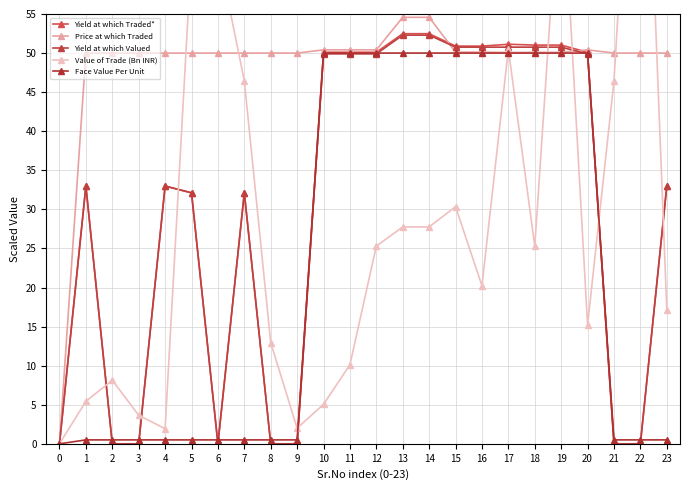

At which category does Price at which Traded reach its first local valley?

4